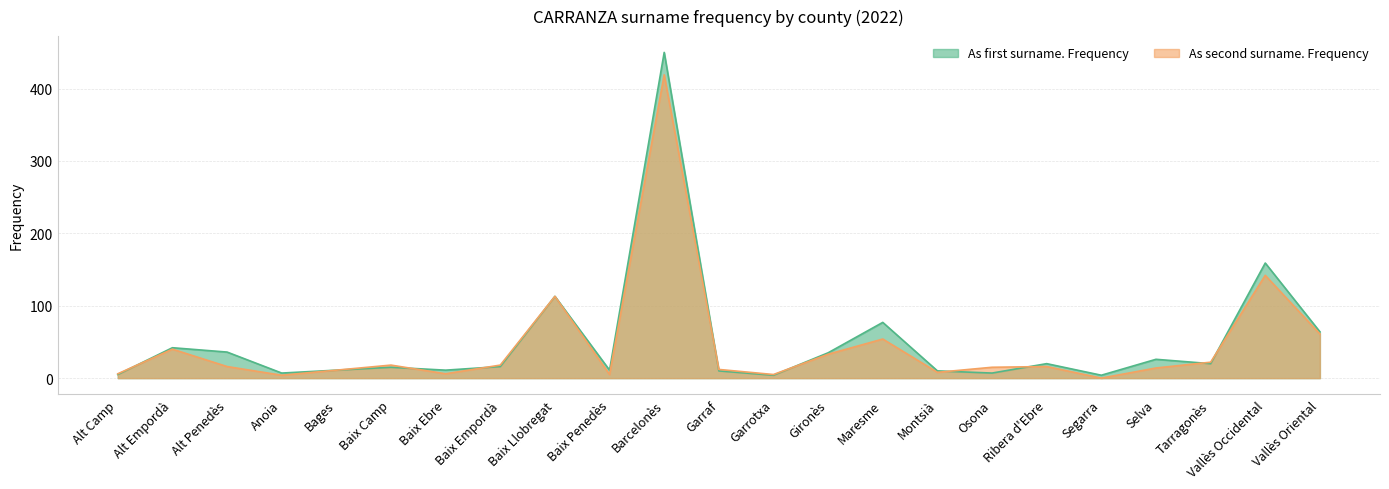

Which series has the largest range (max minus min)?

As first surname. Frequency